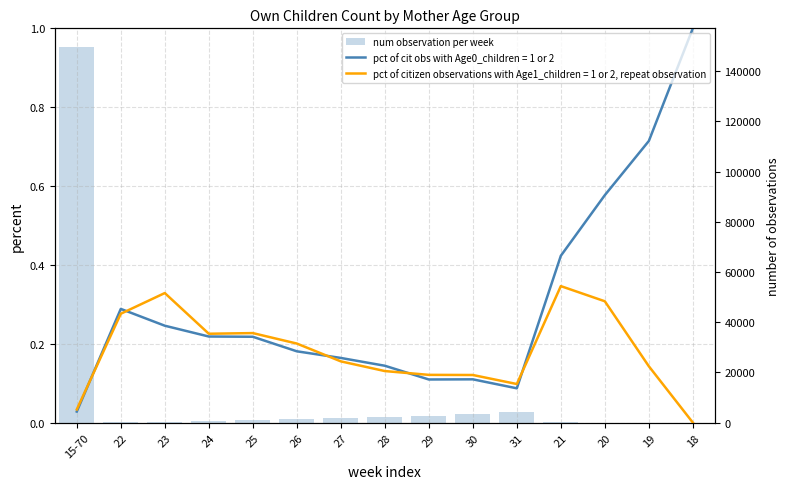

What is the difference between the values at 18 and 20?

25